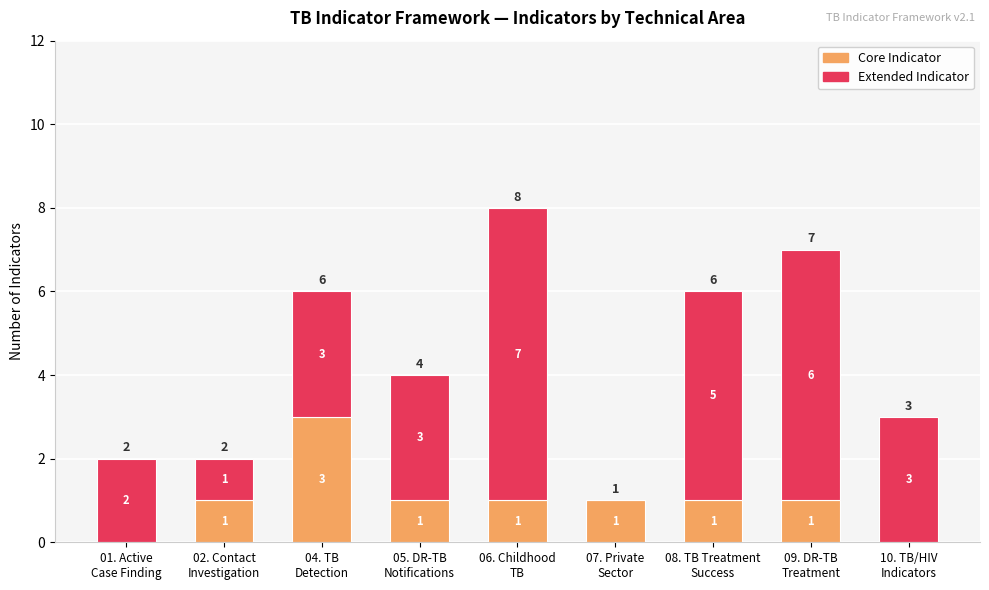

What is the maximum value for Core Indicator?

3